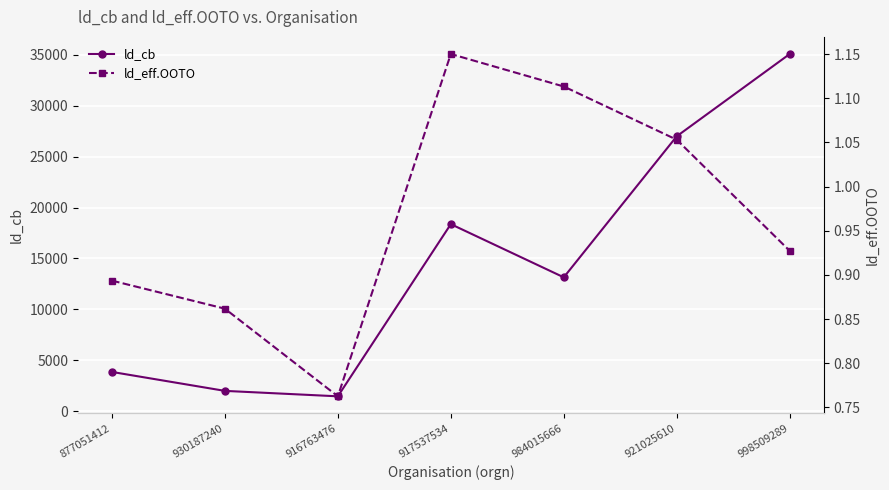

Between 930187240 and 998509289, which series saw the biggest shift?

ld_cb